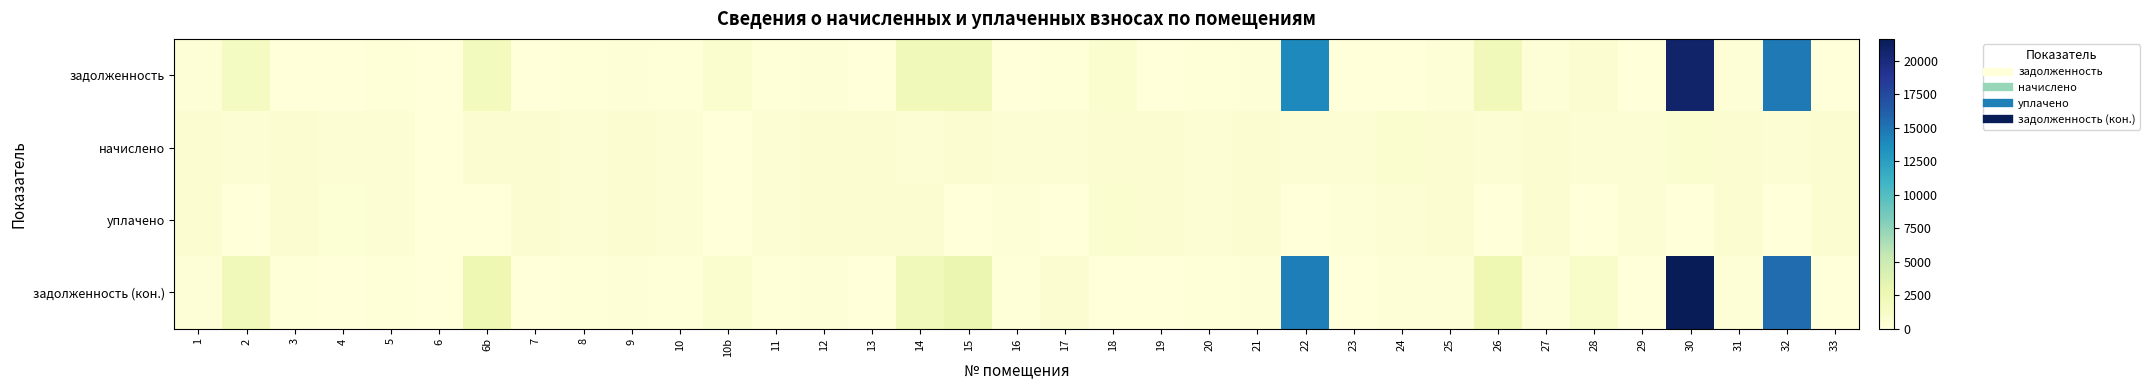

Reading right to left, extract all data points from this chart.

задолженность: 33=0.0	32=14742.7	31=224.2	30=20736.4	29=0.0	28=612.7	27=217.3	26=2091.4	25=212.0	24=0.0	23=0.0	22=13921.0	21=219.9	20=164.8	19=0.0	18=714.0	17=157.5	16=0.0	15=2162.4	14=2182.4	13=0.0	12=222.1	11=161.7	10b=734.9	10=157.9	9=218.9	8=160.6	7=0.0	6b=1898.6	6=0.0	5=163.8	4=0.0	3=14.2	2=1551.0	1=183.9
начислено: 33=650.3	32=484.9	31=672.6	30=682.1	29=491.3	28=459.5	27=651.9	26=481.8	25=636.0	24=682.1	23=481.8	22=457.9	21=659.9	20=494.5	19=639.2	18=671.0	17=496.1	16=461.1	15=648.7	14=492.9	13=626.5	12=666.2	11=484.9	10b=0.0	10=473.8	9=656.7	8=481.8	7=647.1	6b=658.3	6=0.0	5=491.3	4=427.7	3=640.8	2=500.9	1=553.3
уплачено: 33=650.5	32=0.0	31=672.6	30=0.0	29=491.3	28=0.0	27=652.6	26=0.0	25=636.0	24=455.4	23=181.2	22=0.0	21=660.0	20=494.8	19=637.9	18=735.4	17=0.0	16=307.7	15=0.0	14=552.5	13=626.9	12=666.2	11=485.6	10b=0.0	10=473.9	9=656.7	8=482.6	7=624.5	6b=0.0	6=0.0	5=491.8	4=401.4	3=524.2	2=0.0	1=553.0
задолженность (кон.): 33=0.0	32=15374.4	31=224.2	30=21624.9	29=0.0	28=1078.8	27=216.6	26=2596.9	25=212.0	24=226.7	23=37.0	22=14517.4	21=219.8	20=164.5	19=0.0	18=0.0	17=654.9	16=153.4	15=2836.0	14=2142.7	13=0.0	12=222.1	11=160.9	10b=734.9	10=157.8	9=218.9	8=159.8	7=0.0	6b=2556.9	6=0.0	5=163.3	4=0.0	3=130.8	2=2069.6	1=184.2